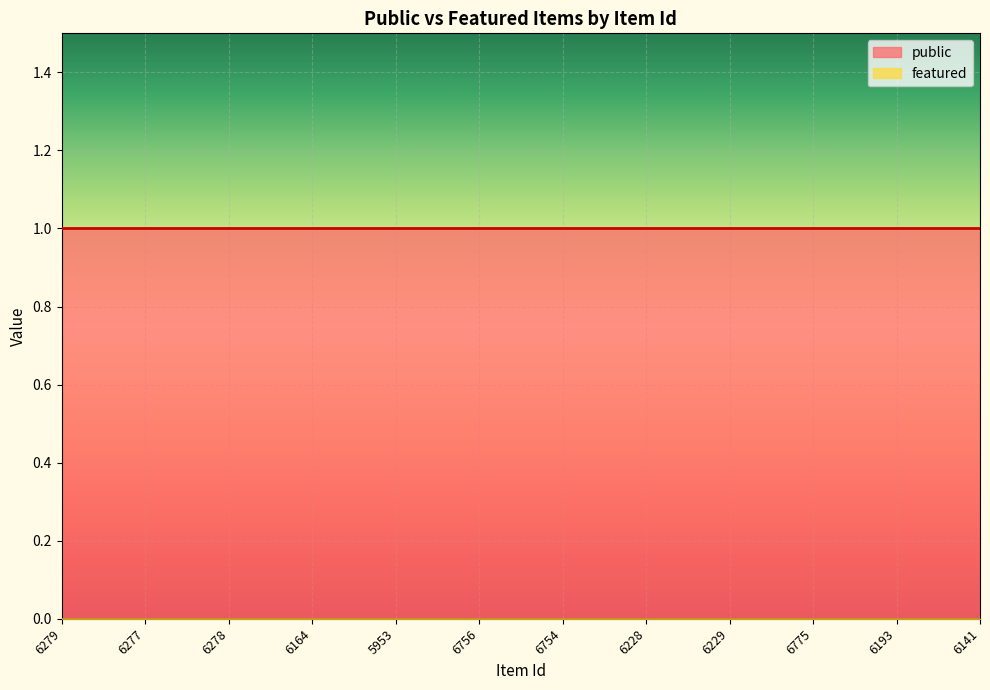

Count the number of categories in the chart.

12